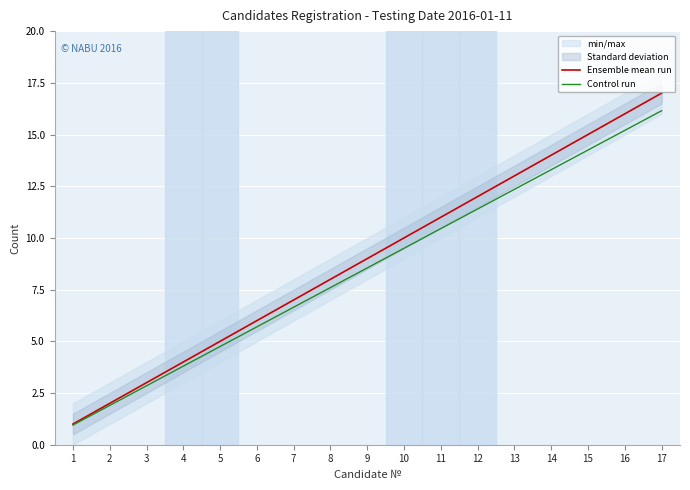

True or false: Control run has more than 1 interior local peaks.

False